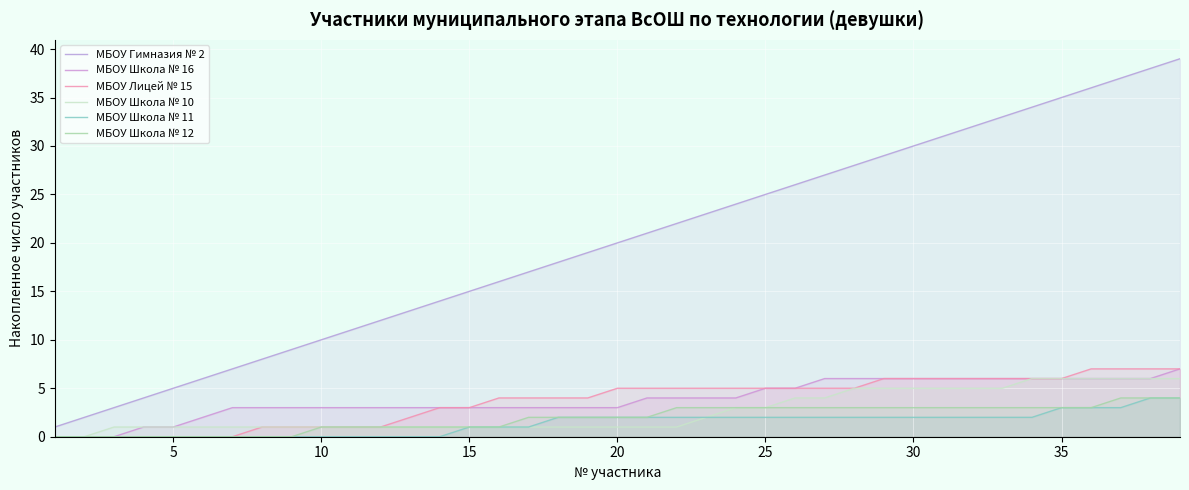

Which series has the largest total across all categories?

МБОУ Гимназия № 2